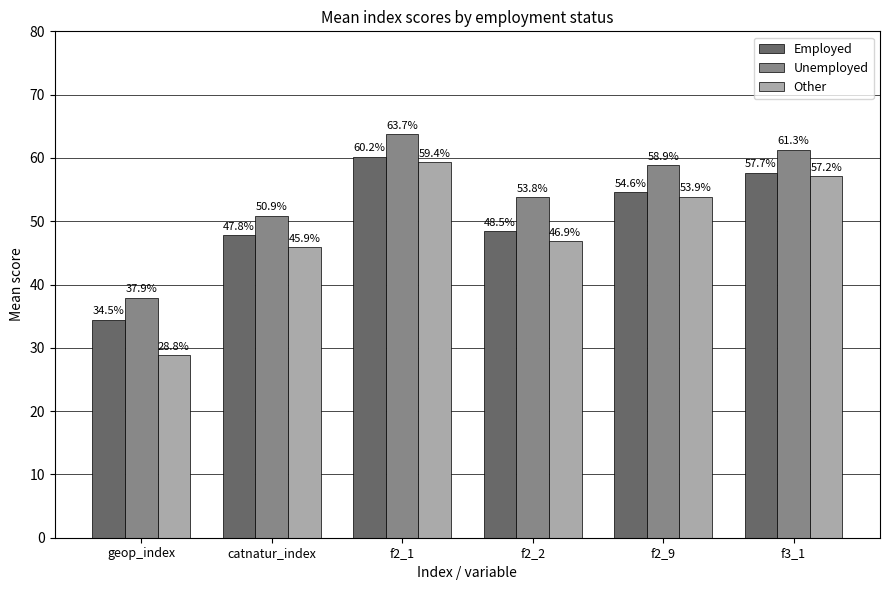

The value of Unemployed at geop_index is 37.9. True or false?

True